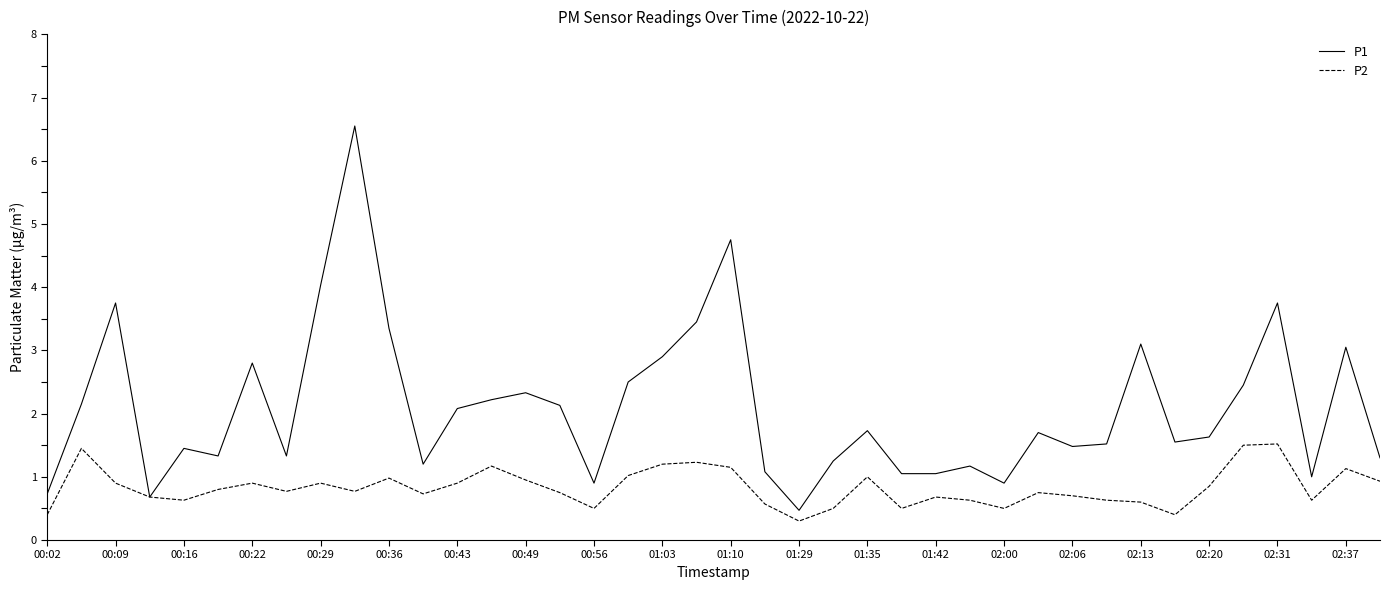

Rank the series by their average value, from highest to lowest.

P1, P2